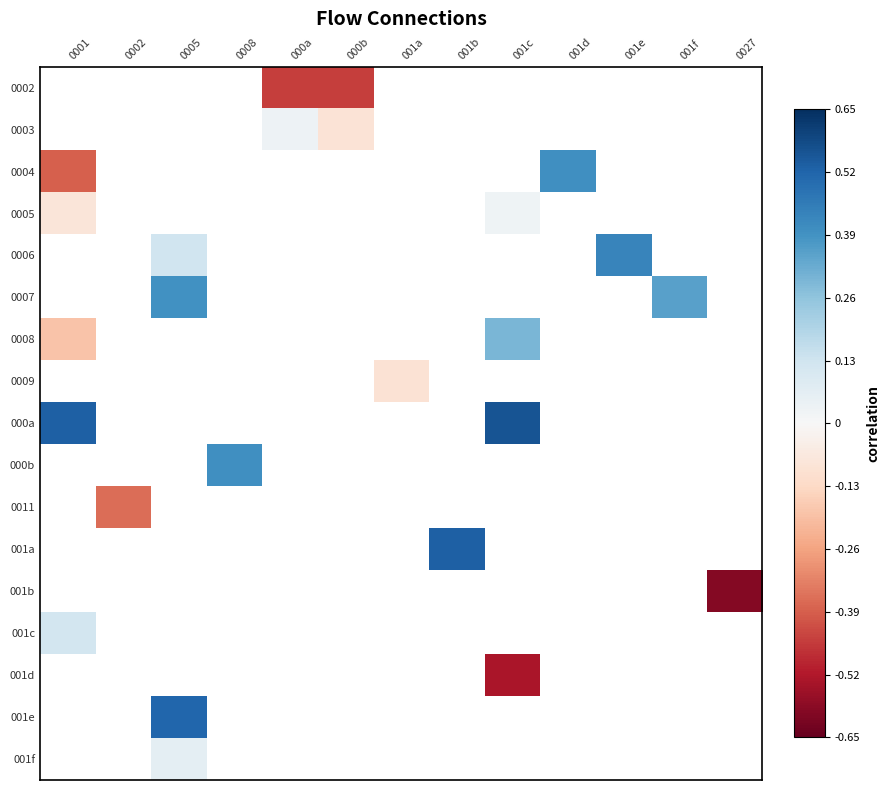

Which series has the widest spread of values?

0004